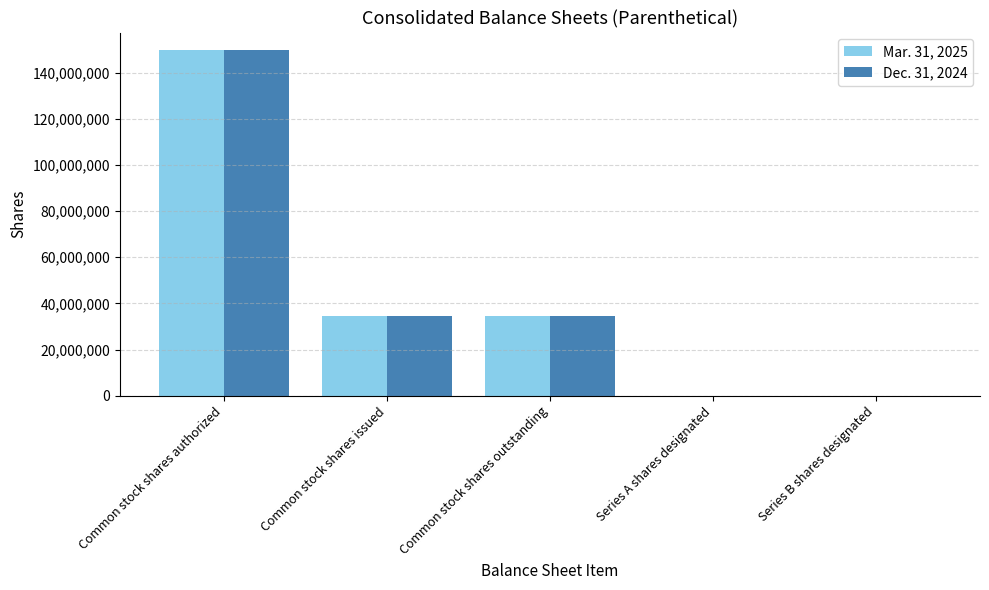

Which category has the highest value in the Dec. 31, 2024 series?

Common stock shares authorized